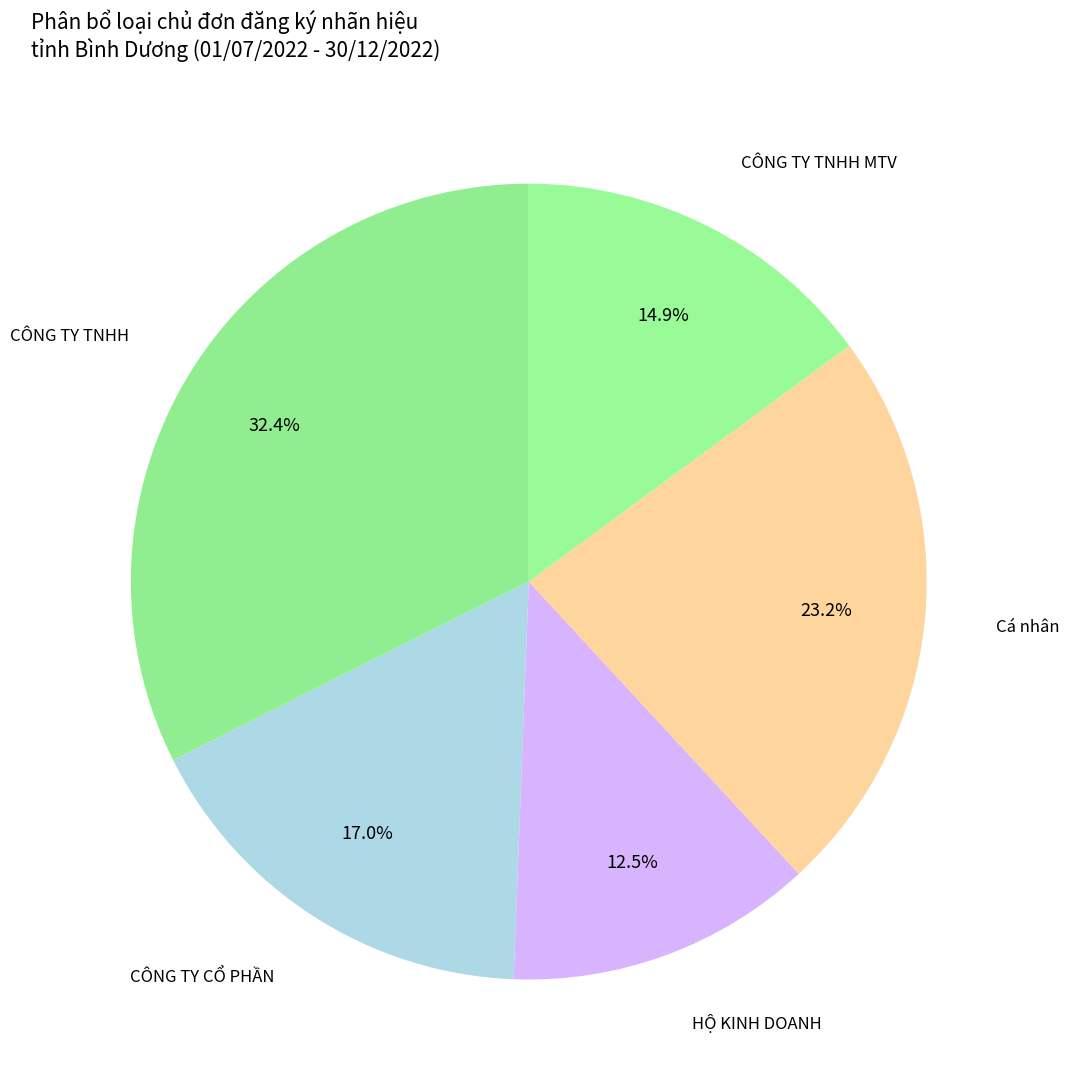

Is there a majority slice in this chart?

No